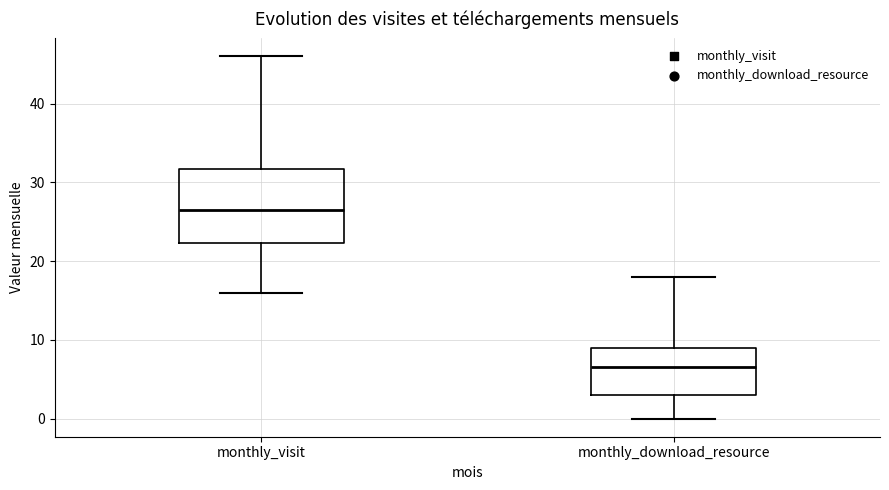

Reading left to right, read every box against the y-axis: the position of its median line, the range the box covers, and the ends of its whiskers. The values are not printed on the chart, so give them approximately, as read against the axis.

monthly_visit: median 27, box 22 to 32, whiskers 16 to 46
monthly_download_resource: median 7, box 3 to 9, whiskers 0 to 18